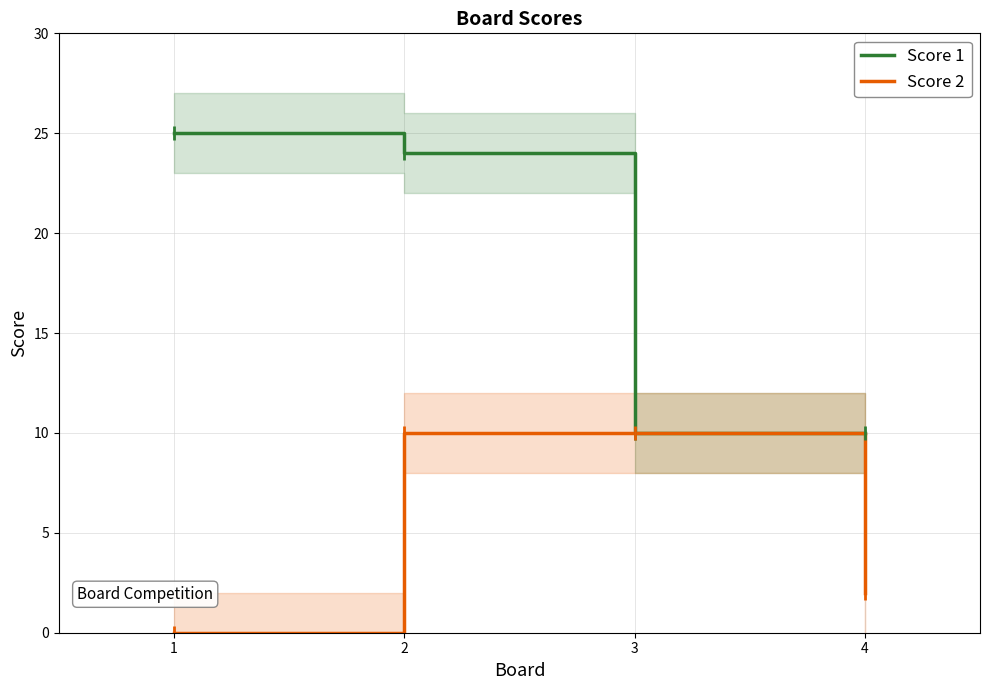

Reading left to right, what are all the values shown in this chart?

Score 1: 25	24	10	10
Score 2: 0	10	10	2